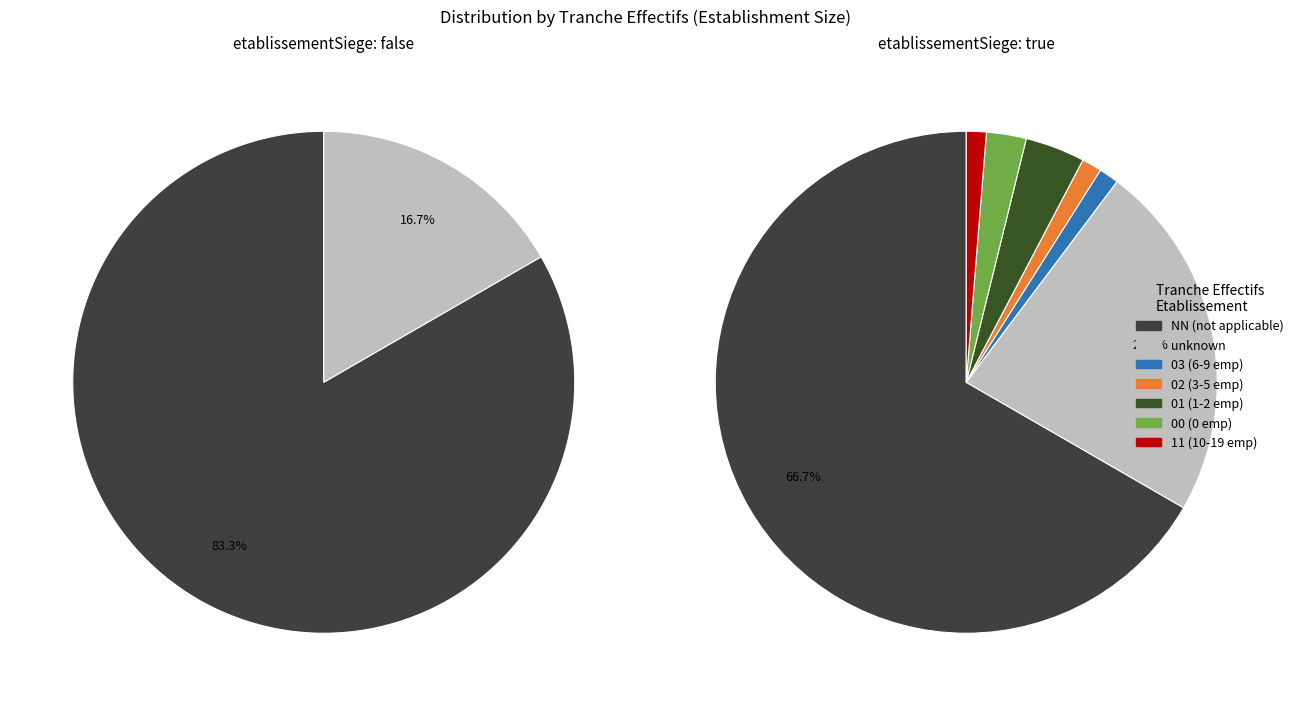

To the nearest percent, what is the average slice percentage?

14%